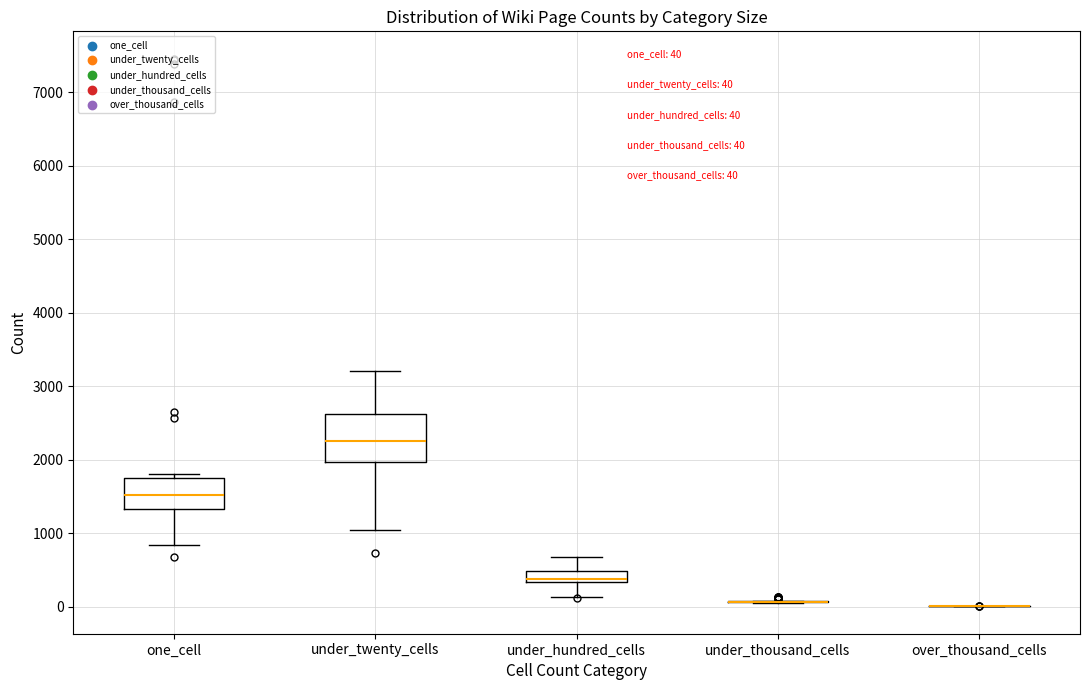

Comparing the boxes themselves (not the whiskers), which one is the tallest?

under_twenty_cells